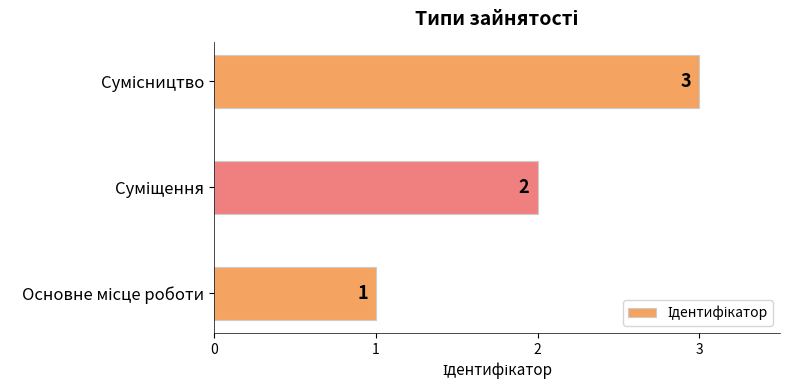

What is the greatest value displayed?

3